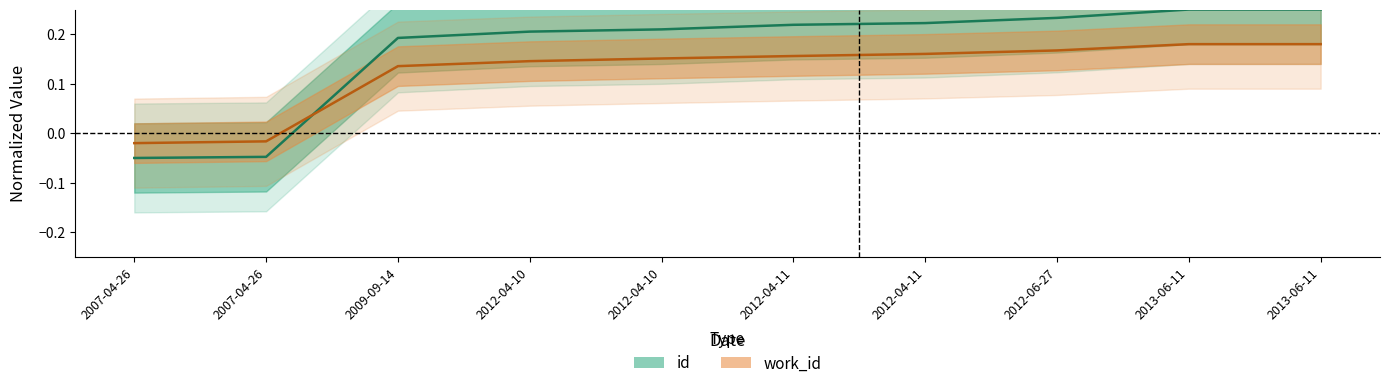

Where does the id series first go above 0?

2009-09-14